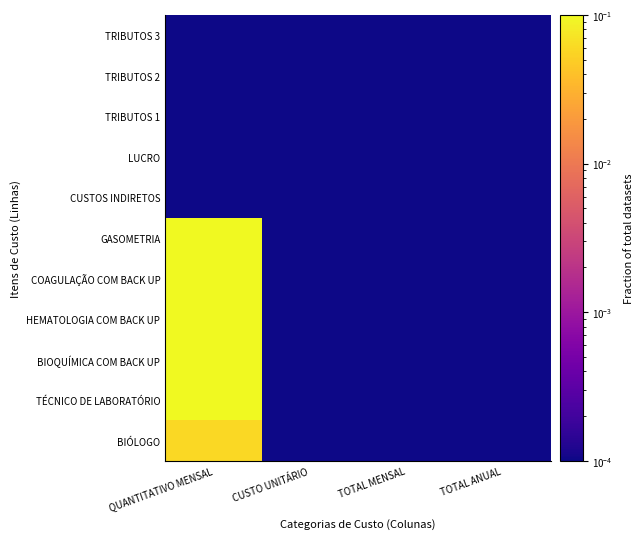

Between TOTAL MENSAL and CUSTO UNITÁRIO, which is larger?

TOTAL MENSAL